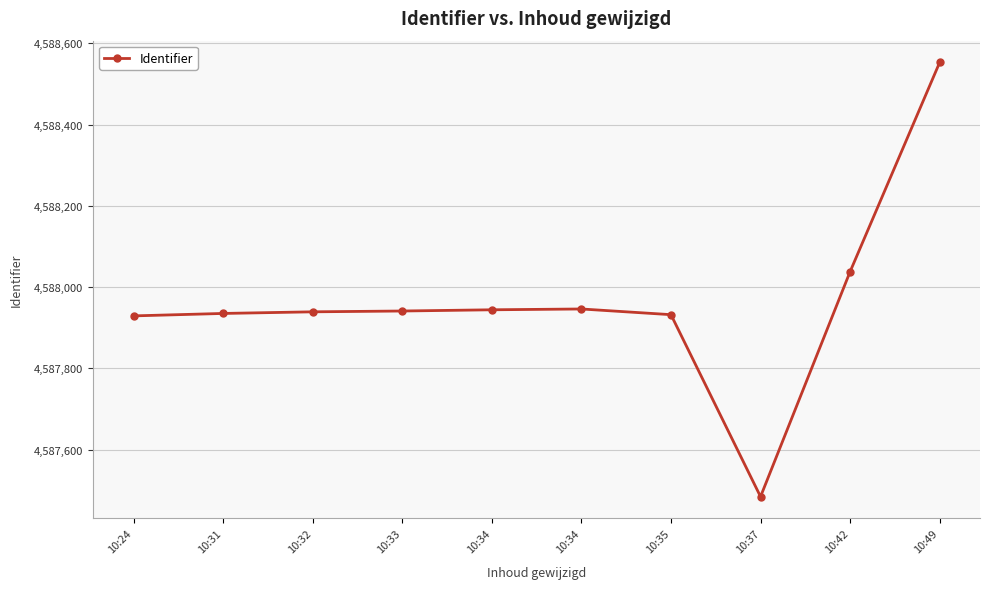

Is this an area chart (filled region under the line)?

No